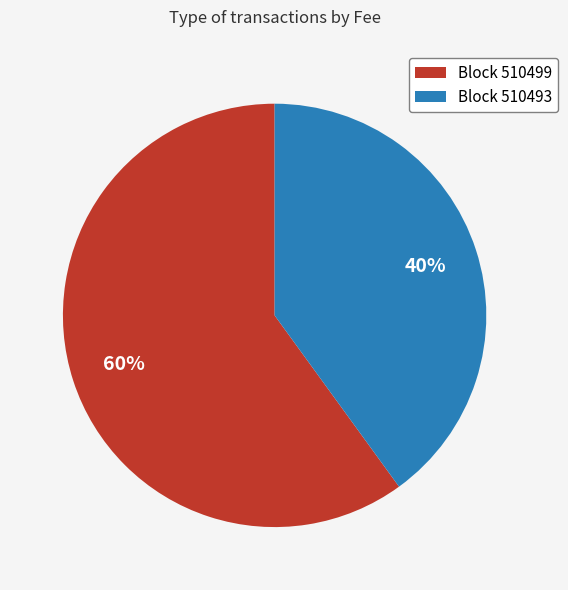

The Block 510493 slice represents 40% of the pie. True or false?

True